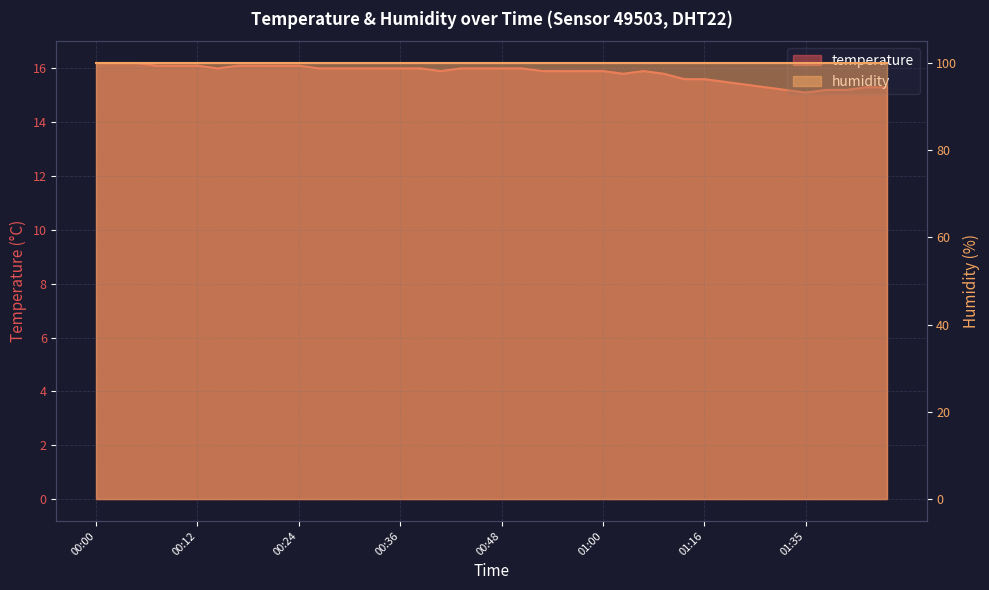

Is it true that the value at 00:24 is 10.4?

False